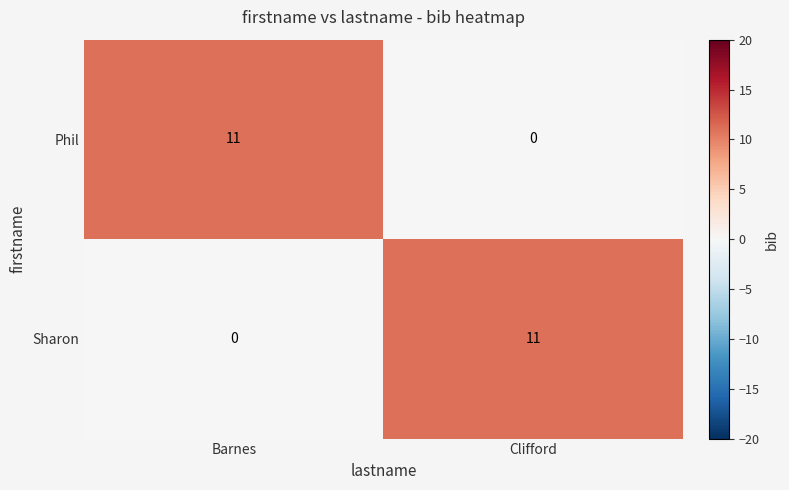

Rank the series at Barnes from highest to lowest value.

Phil, Sharon